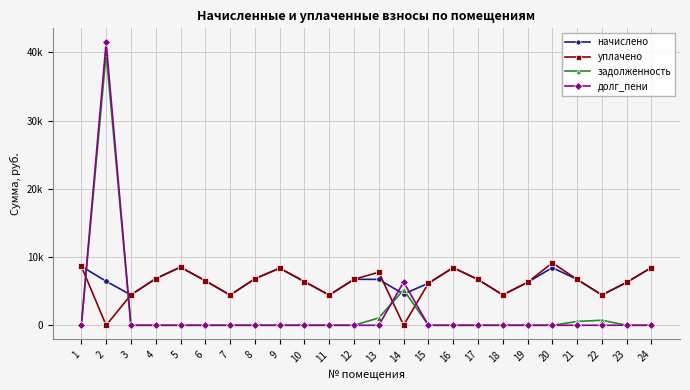

Where is the first local maximum for задолженность?

2